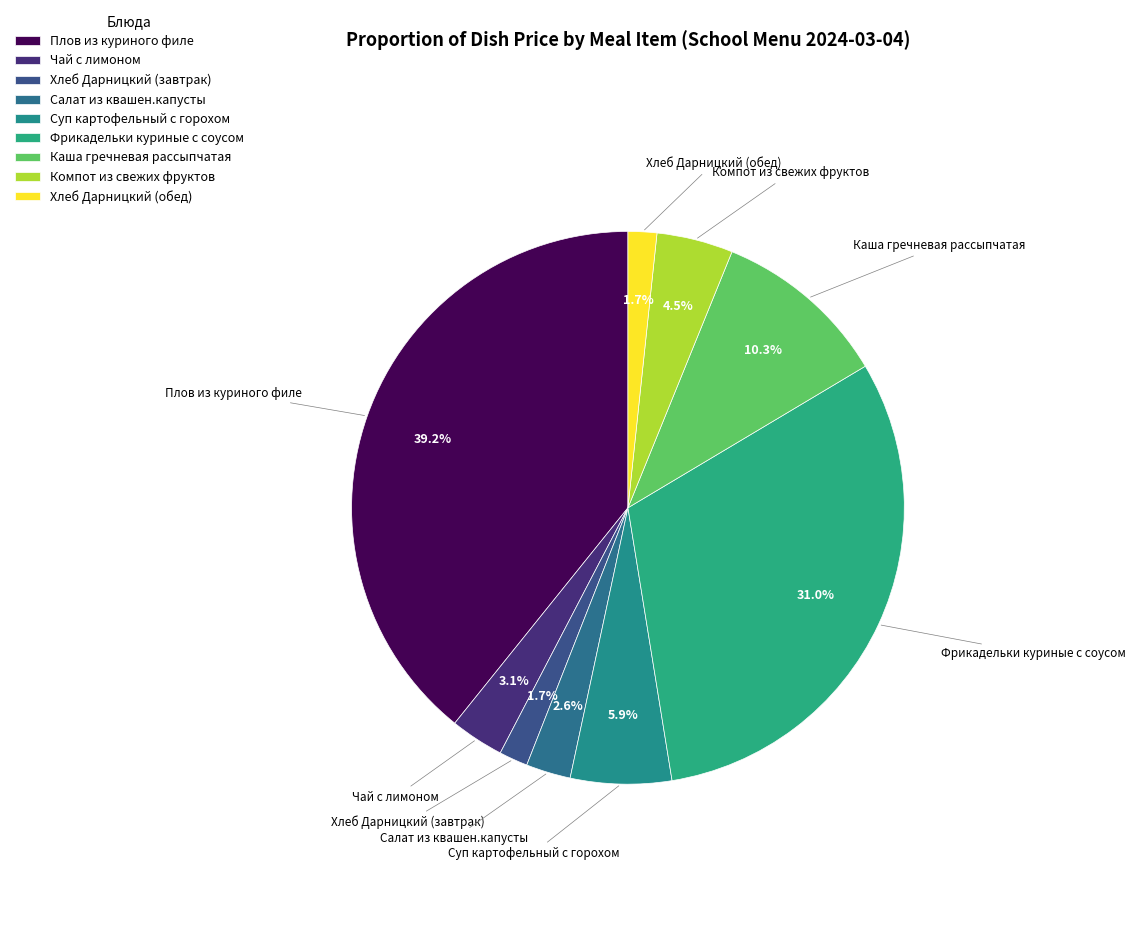

True or false: Каша гречневая рассыпчатая accounts for 1% of the total.

False